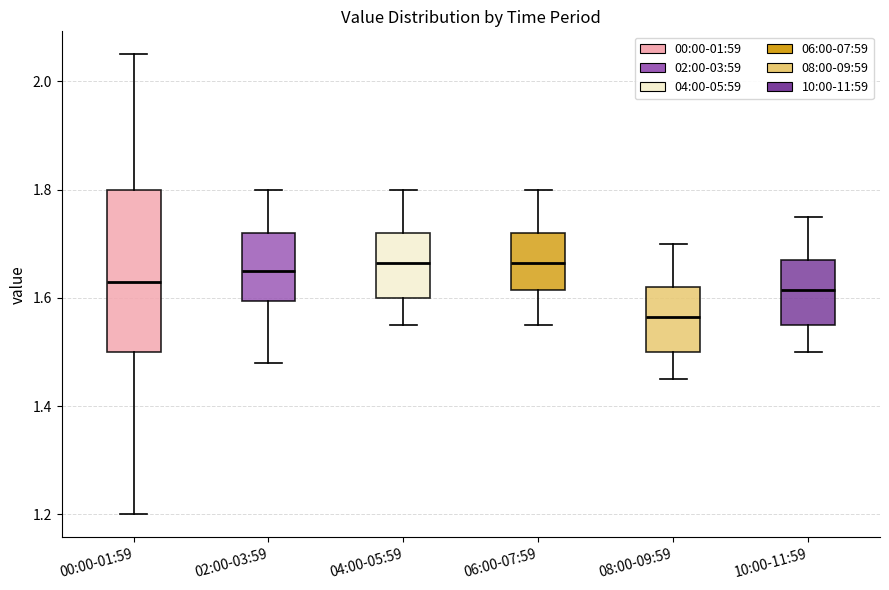

Reading left to right, transcribe this box plot: for each box, give where its median line is, the range the box spans, and where its two whiskers end, as read against the y-axis. The values are not printed on the chart, so give them approximately, as read against the axis.

00:00-01:59: median 1.64, box 1.50 to 1.80, whiskers 1.20 to 2.06
02:00-03:59: median 1.66, box 1.60 to 1.72, whiskers 1.48 to 1.80
04:00-05:59: median 1.66, box 1.60 to 1.72, whiskers 1.56 to 1.80
06:00-07:59: median 1.66, box 1.62 to 1.72, whiskers 1.56 to 1.80
08:00-09:59: median 1.56, box 1.50 to 1.62, whiskers 1.46 to 1.70
10:00-11:59: median 1.62, box 1.56 to 1.68, whiskers 1.50 to 1.76